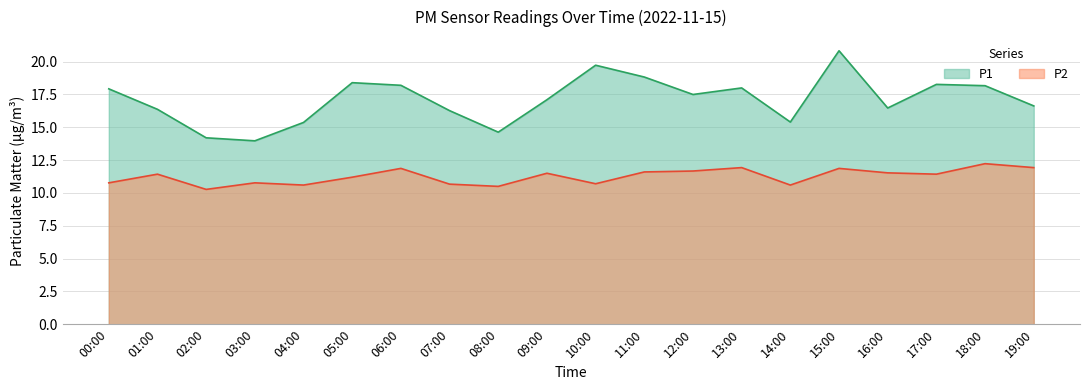

Rank the series by their maximum value, from highest to lowest.

P1, P2